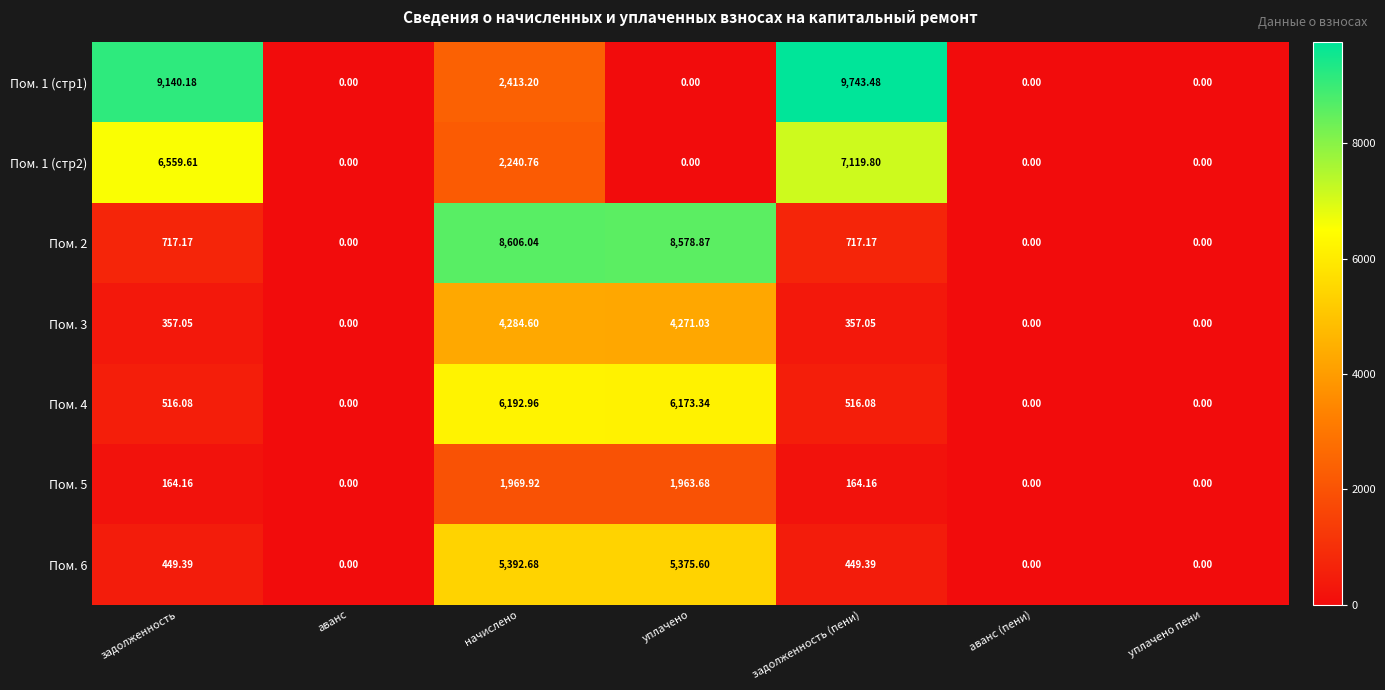

How many values in the Пом. 4 series exceed 516?

4